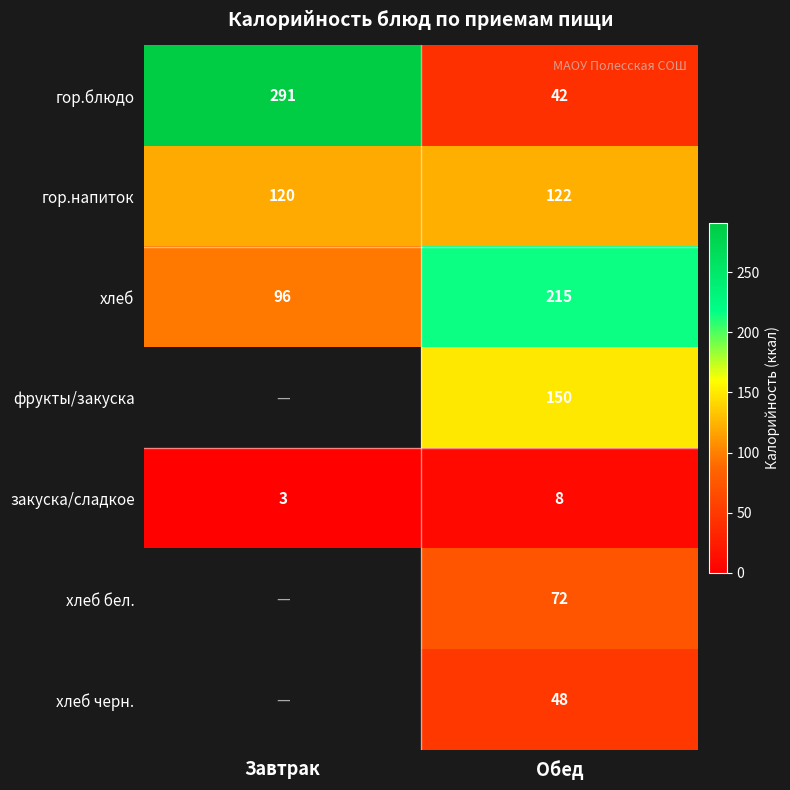

What is the total value across all series at Обед?

657